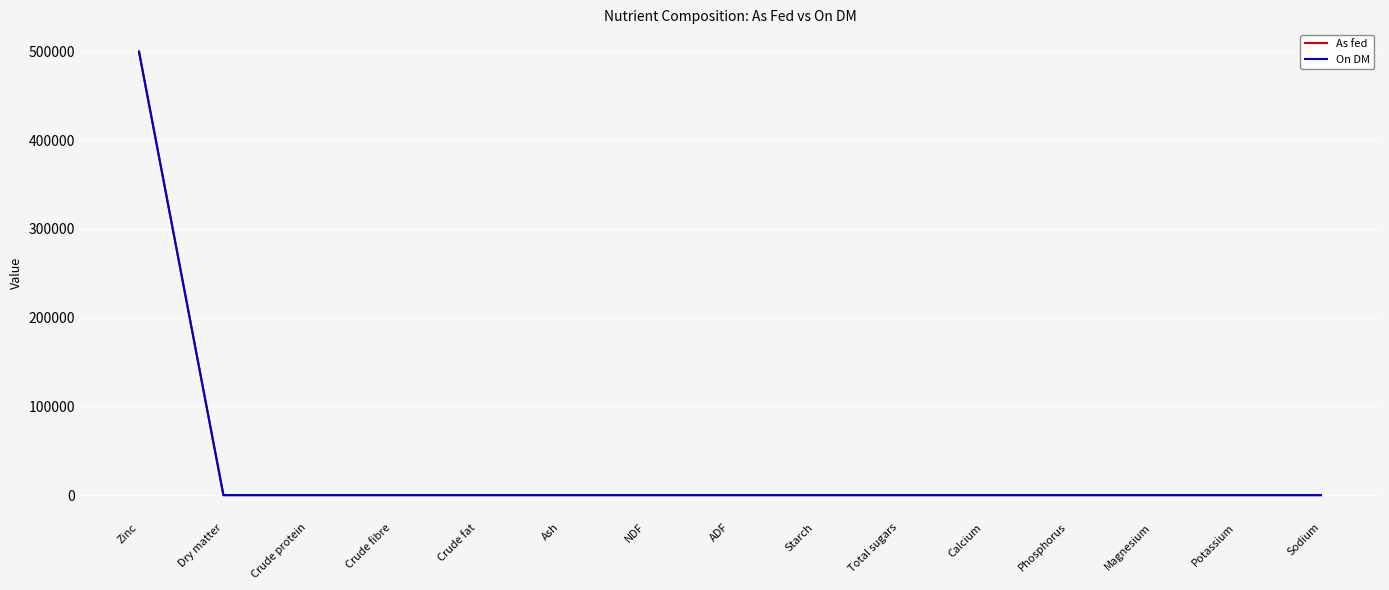

What is the highest value of the On DM series?

500000